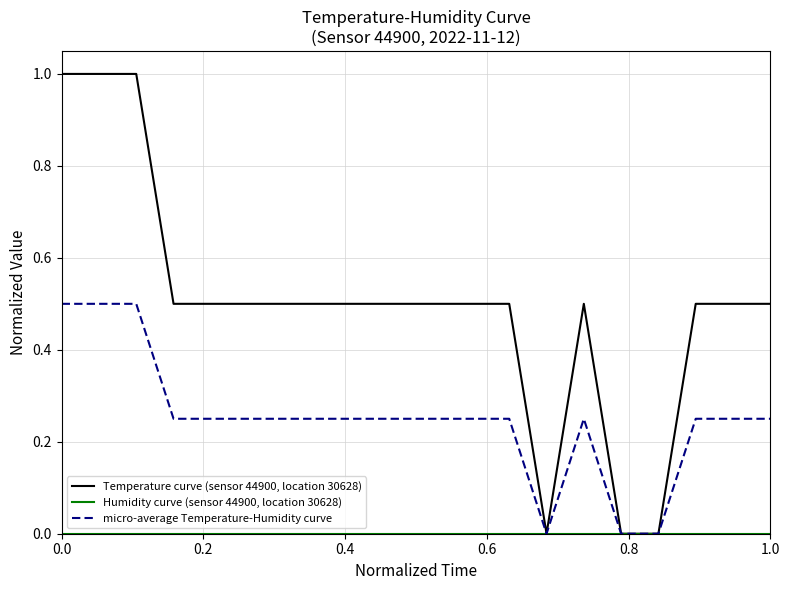

Which series has the largest range (max minus min)?

Temperature curve (sensor 44900, location 30628)